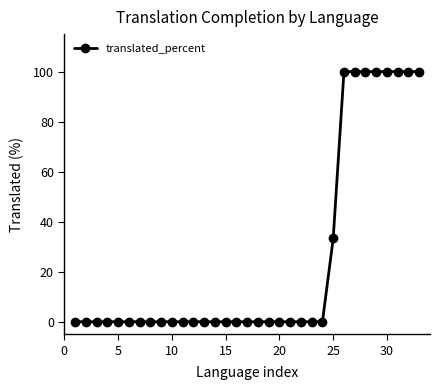

What is the greatest value displayed?

100.0